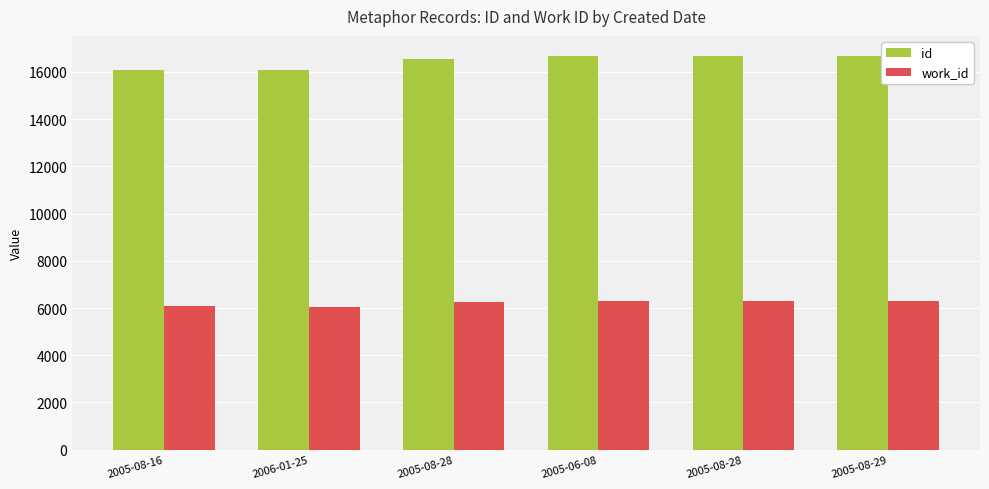

What are all the series names shown in the legend?

id, work_id